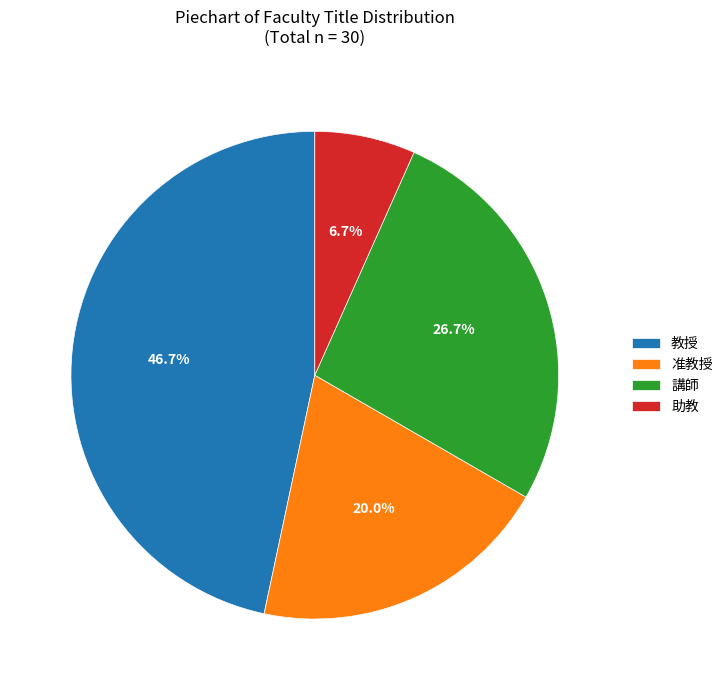

How many segments does this pie chart have?

4